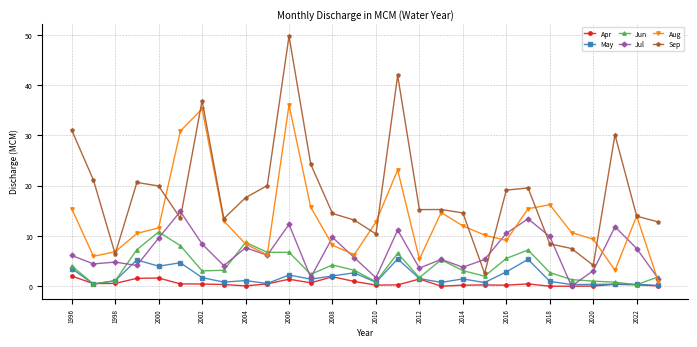

What is the value of the Jun point at the 20th from the left?

2.0